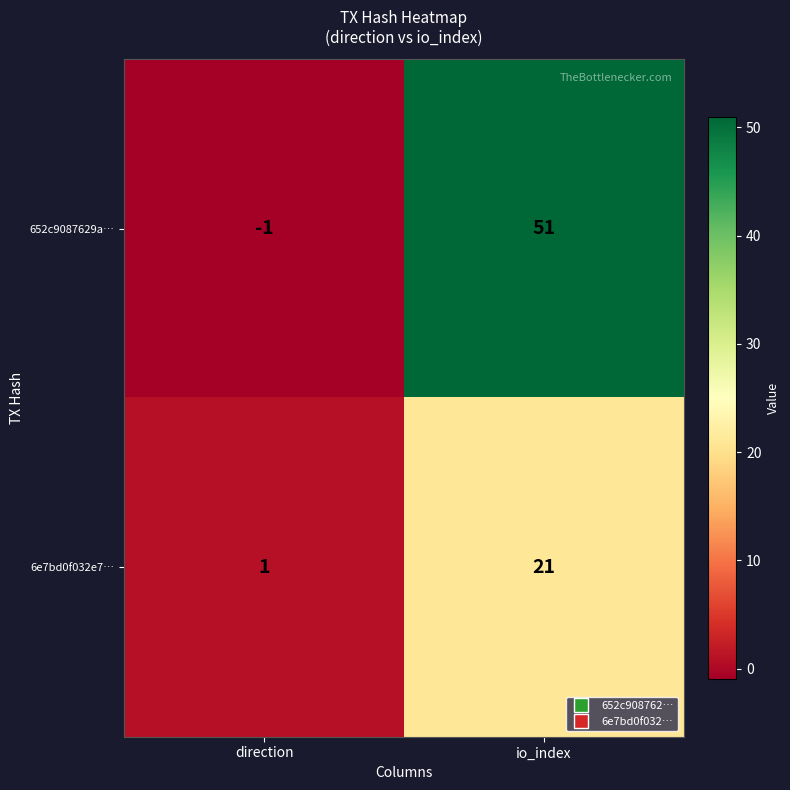

List the series in order of their peak value, highest first.

652c9087629a…, 6e7bd0f032e7…